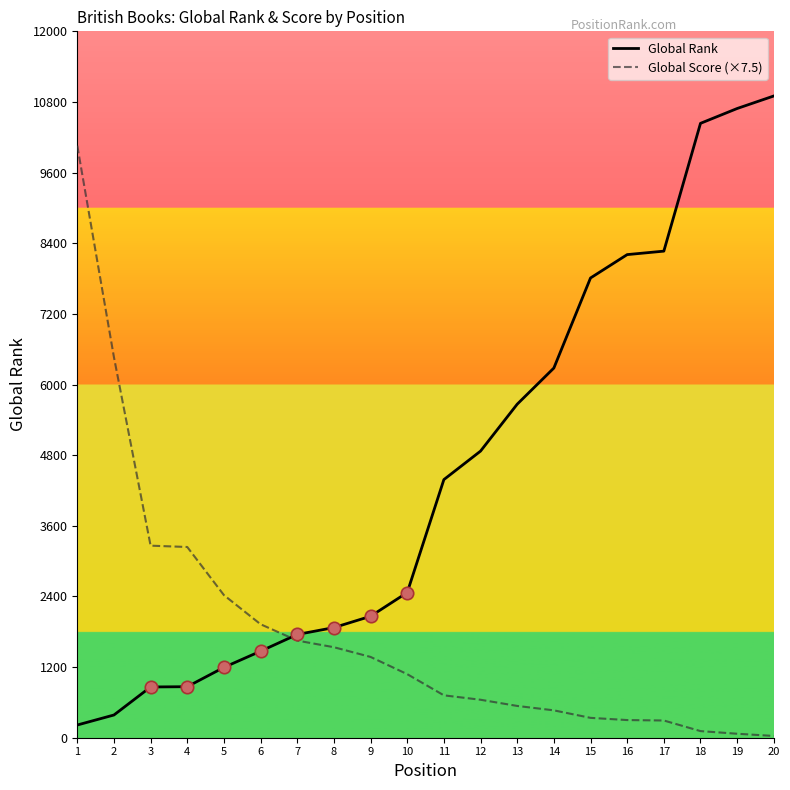

Which series has the largest total across all categories?

Global Rank